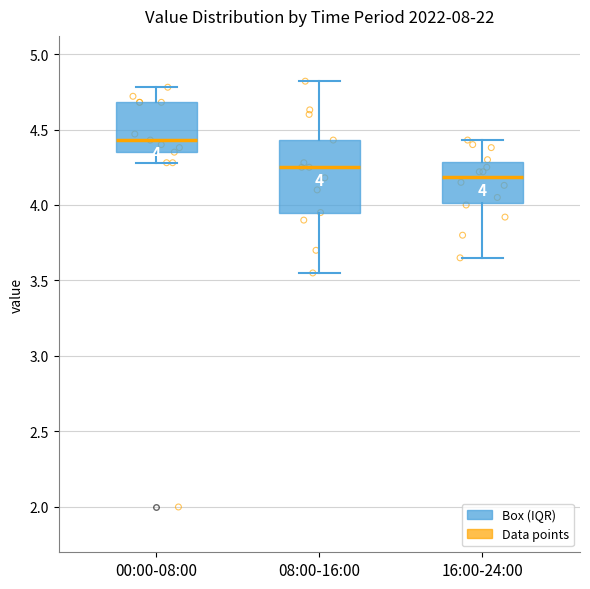

Comparing the boxes themselves (not the whiskers), which one is the tallest?

08:00-16:00